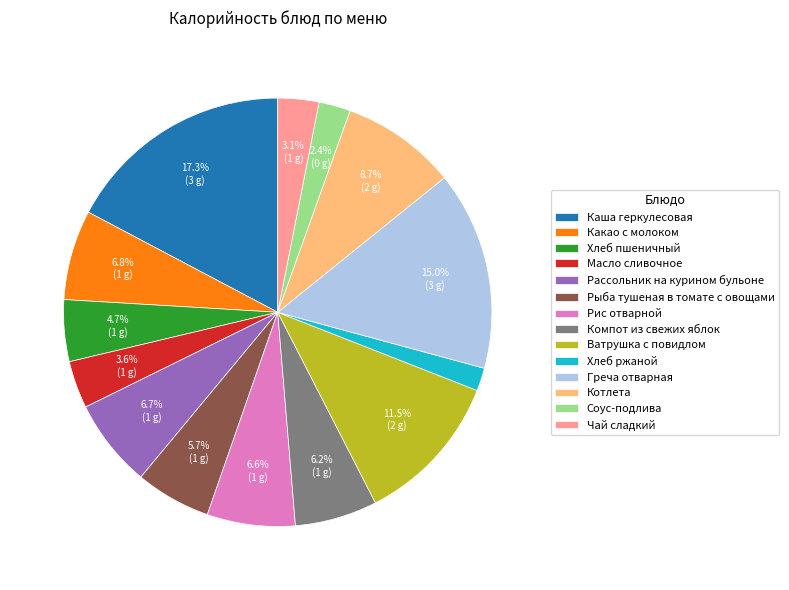

What is the ratio of the value at Компот из свежих яблок to the value at Соус-подлива?

2.6